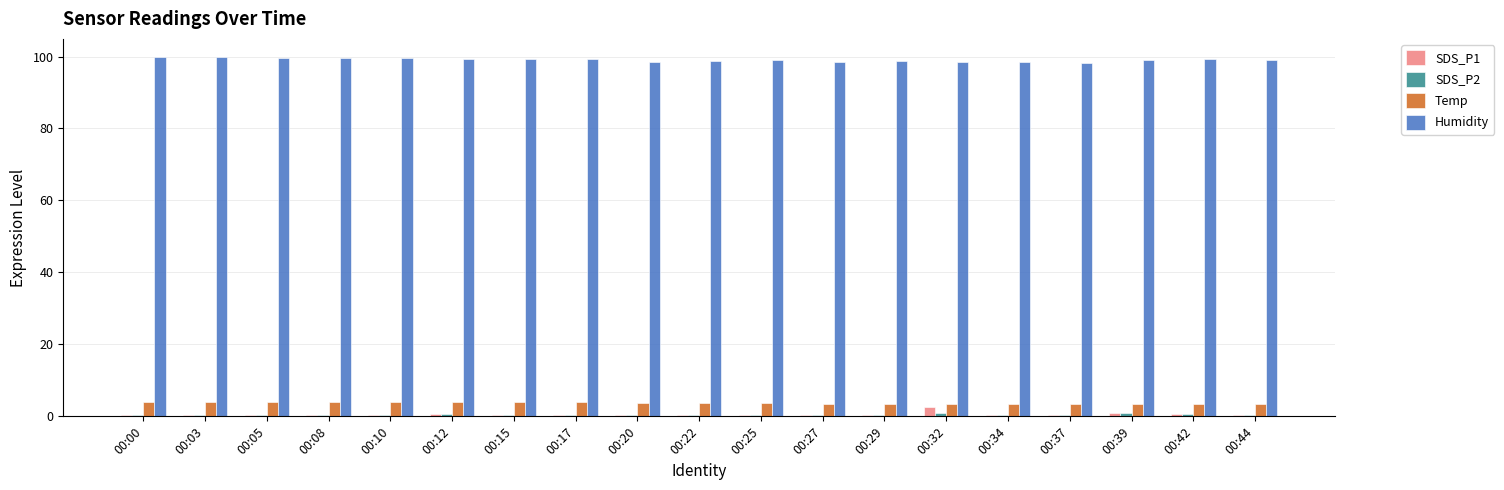

How many groups of bars are there?

19